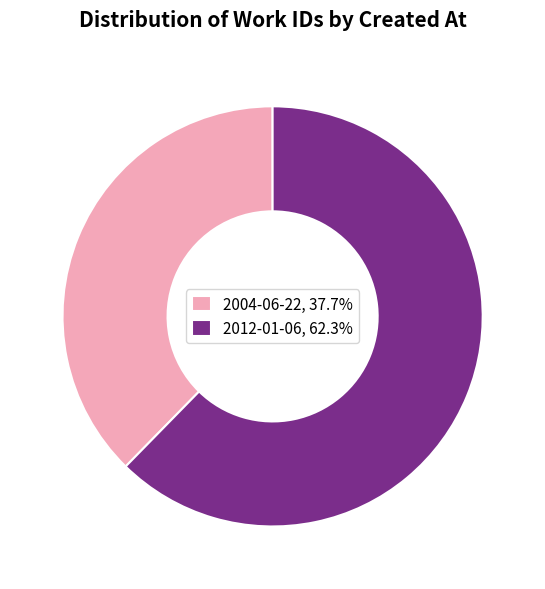

What is the majority slice?

2012-01-06